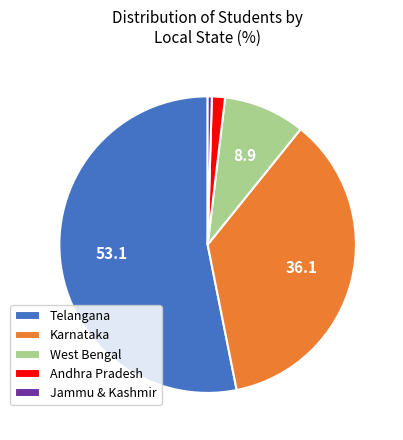

Which slice represents more than half of the pie?

Telangana